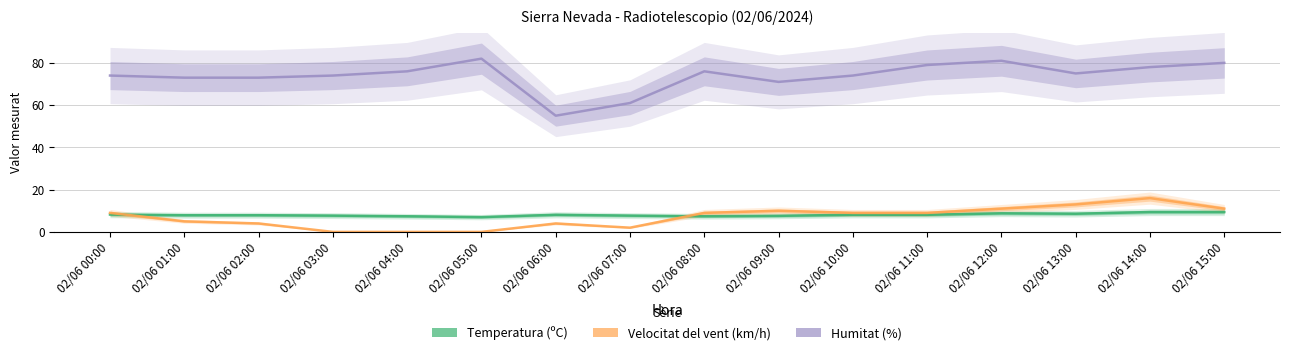

The value of Humitat (%) at 02/06 11:00 is 37.3. True or false?

False